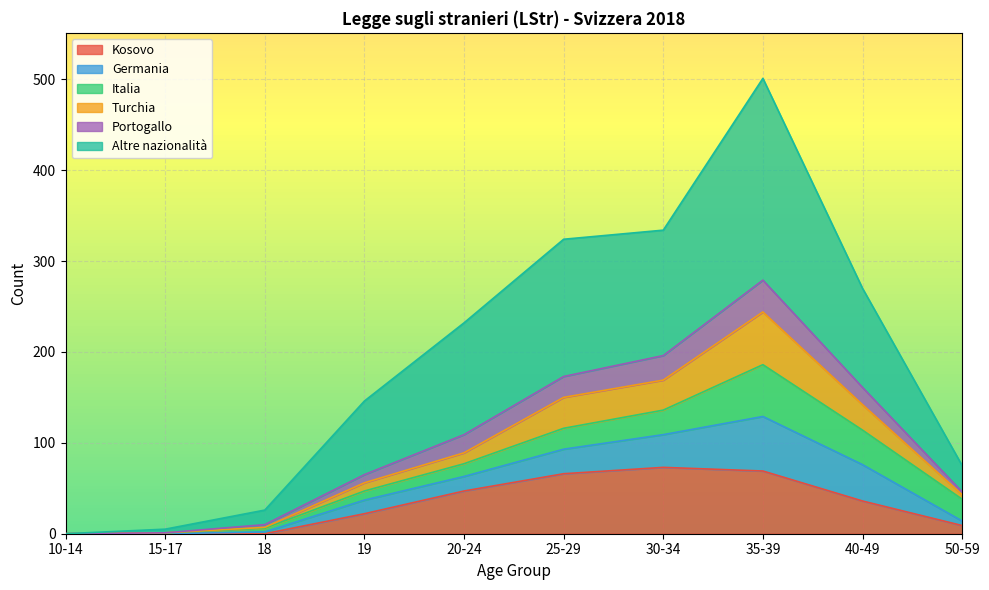

What are all the series names shown in the legend?

Kosovo, Germania, Italia, Turchia, Portogallo, Altre nazionalità